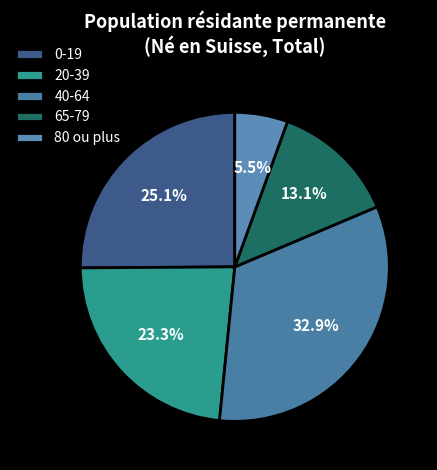

To the nearest percent, what percentage of the pie is 65-79?

13%